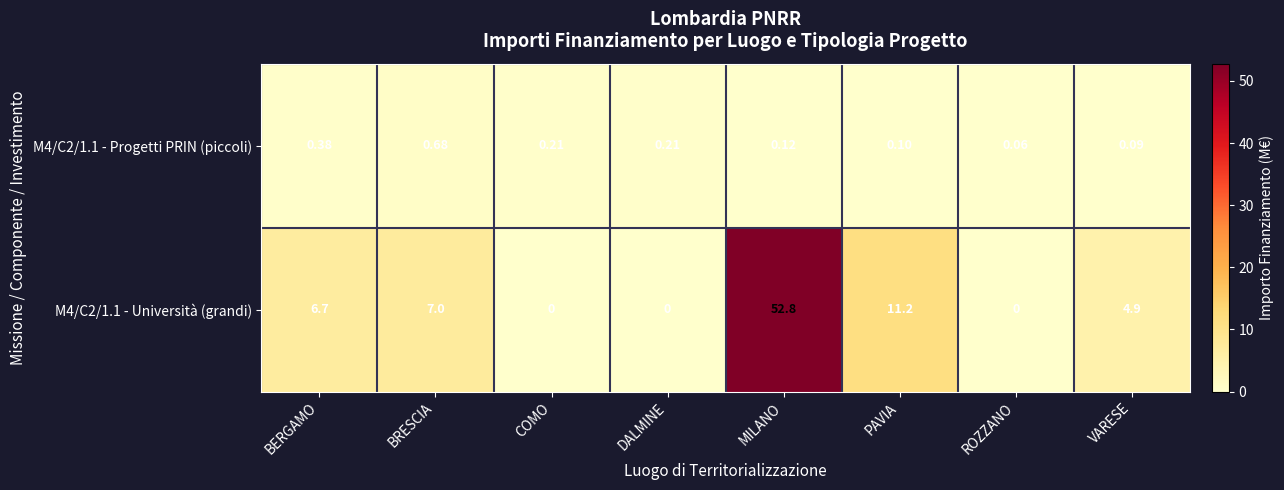

At how many categories does at least one series exceed 24?

1